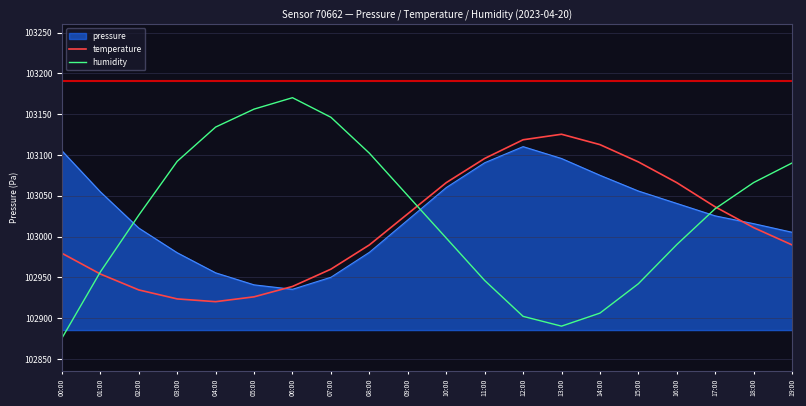

At which category does the chart reach its minimum across all series?

00:00